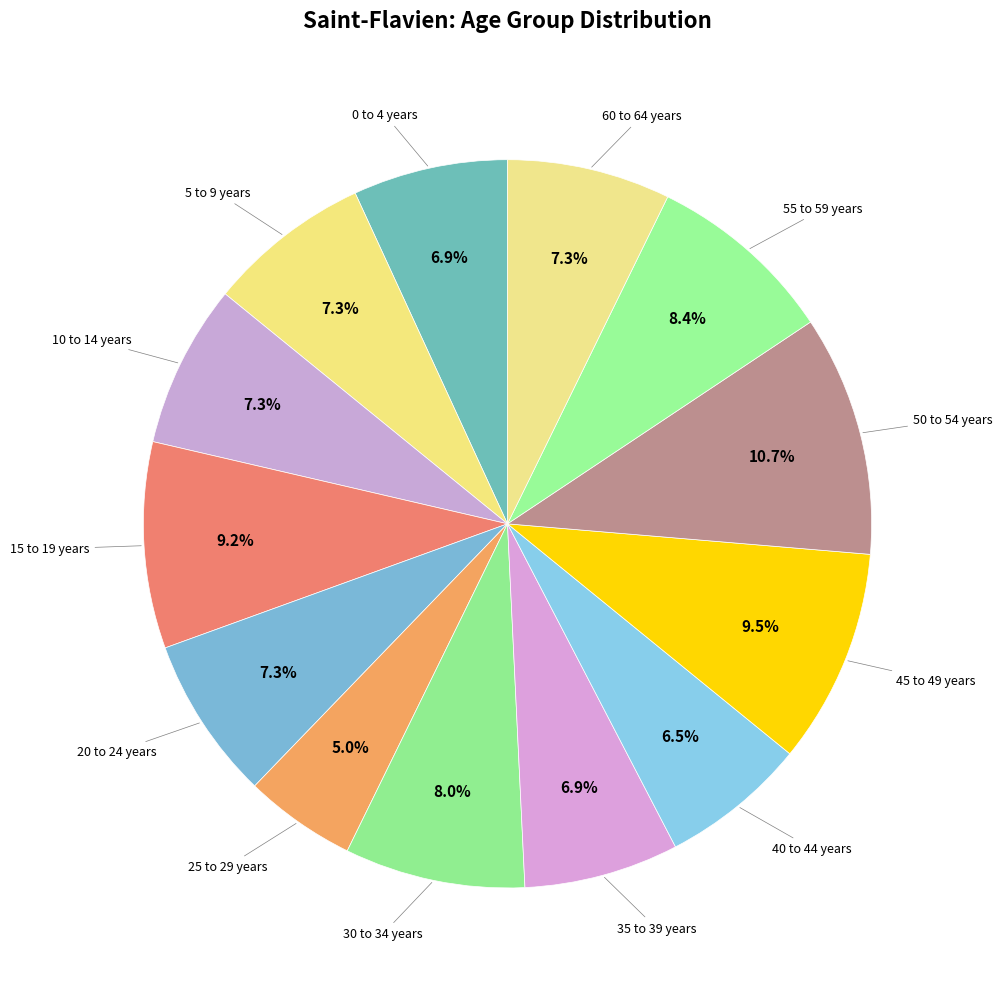

What is the ratio of the value at 55 to 59 years to the value at 5 to 9 years?

1.2